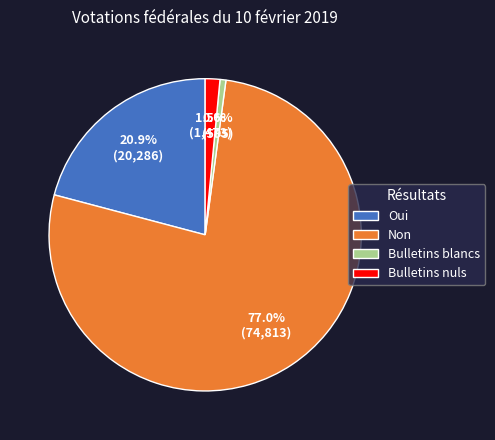

To the nearest percent, what percentage of the pie is Bulletins blancs?

1%